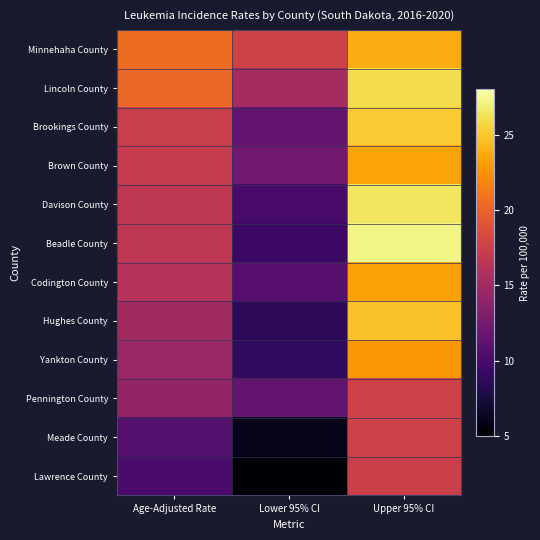

Reading left to right, transcribe all the data shown in this chart.

Minnehaha County: Age-Adjusted Rate=20.5	Lower 95% CI=17.7	Upper 95% CI=23.7
Lincoln County: Age-Adjusted Rate=20.1	Lower 95% CI=15.3	Upper 95% CI=26.0
Brookings County: Age-Adjusted Rate=17.3	Lower 95% CI=11.5	Upper 95% CI=25.2
Brown County: Age-Adjusted Rate=17.1	Lower 95% CI=12.2	Upper 95% CI=23.4
Davison County: Age-Adjusted Rate=16.7	Lower 95% CI=10.0	Upper 95% CI=26.4
Beadle County: Age-Adjusted Rate=16.6	Lower 95% CI=9.3	Upper 95% CI=27.2
Codington County: Age-Adjusted Rate=16.1	Lower 95% CI=10.8	Upper 95% CI=23.3
Hughes County: Age-Adjusted Rate=15.0	Lower 95% CI=8.6	Upper 95% CI=24.7
Yankton County: Age-Adjusted Rate=14.5	Lower 95% CI=8.7	Upper 95% CI=22.7
Pennington County: Age-Adjusted Rate=14.2	Lower 95% CI=11.4	Upper 95% CI=17.6
Meade County: Age-Adjusted Rate=10.7	Lower 95% CI=6.0	Upper 95% CI=17.6
Lawrence County: Age-Adjusted Rate=10.1	Lower 95% CI=5.3	Upper 95% CI=17.4